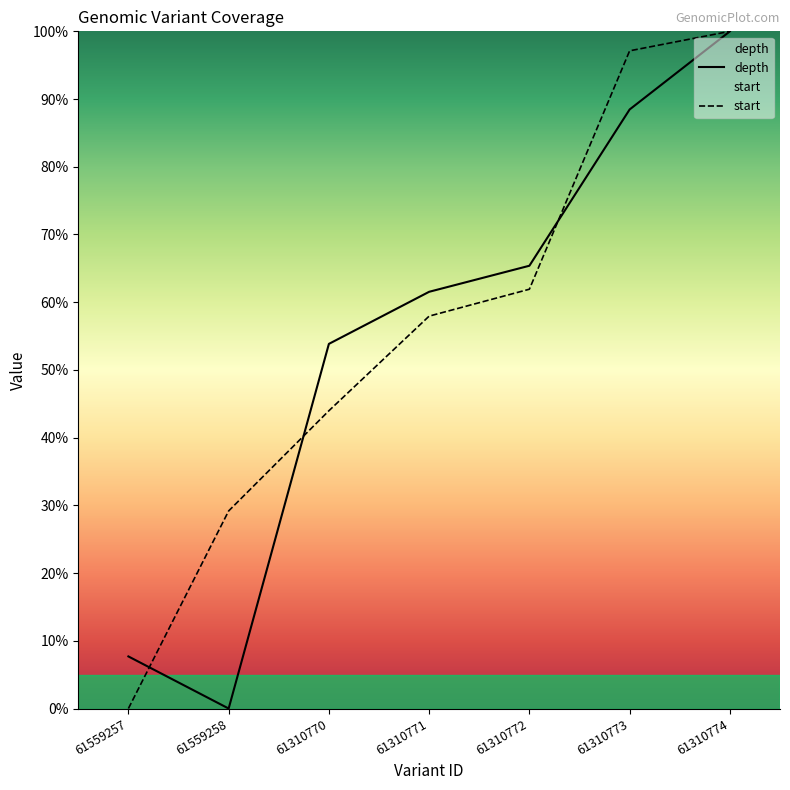

Rank the series by their average value, from lowest to highest.

depth, start